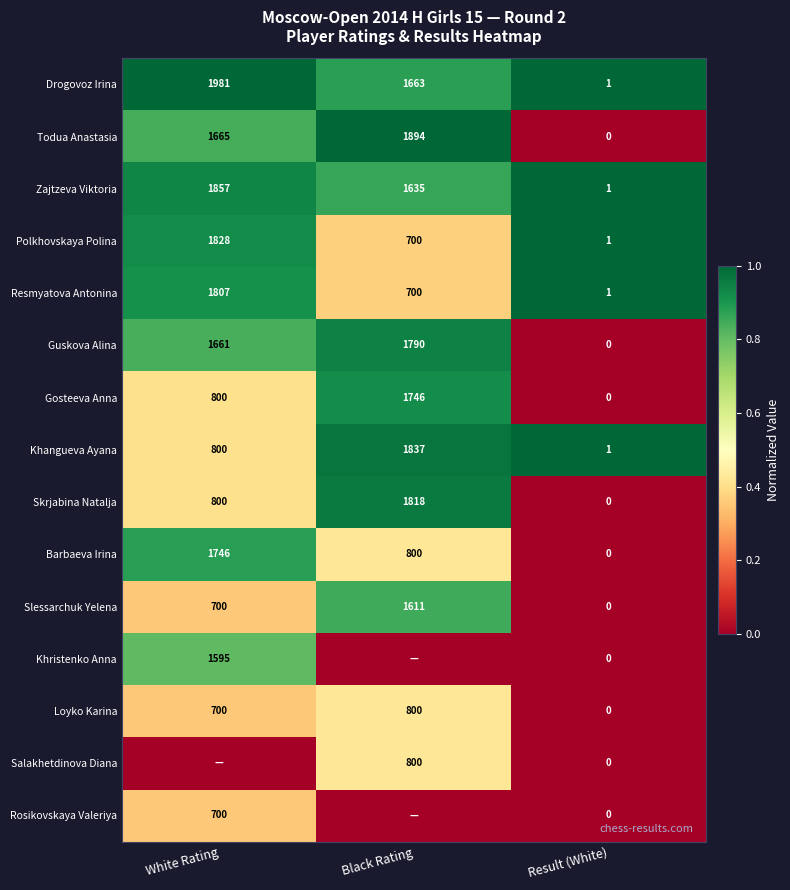

The value of Gosteeva Anna at White Rating is 800. True or false?

True